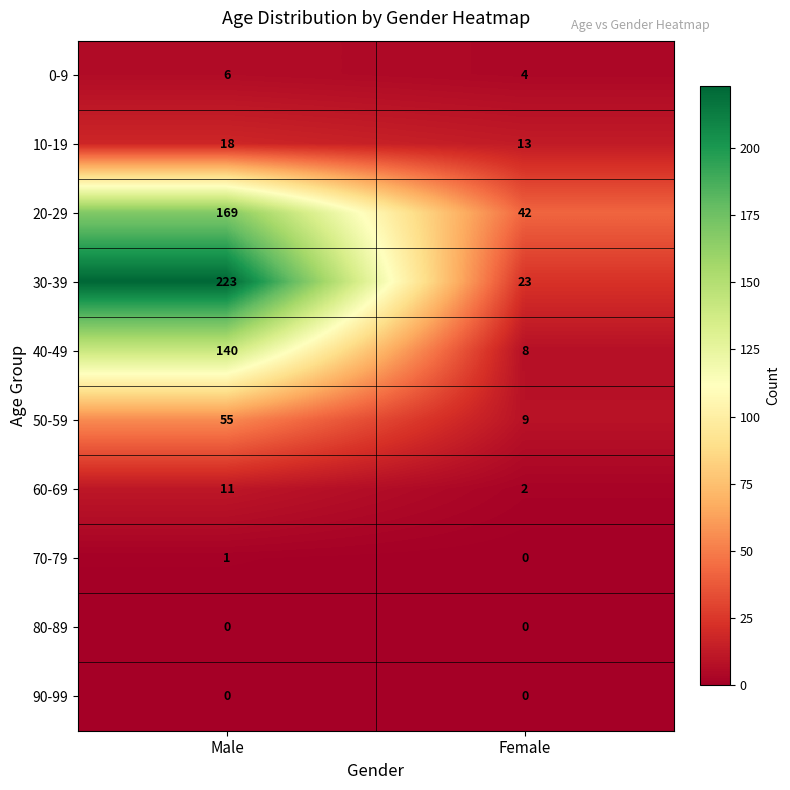

Reading left to right, transcribe all the data shown in this chart.

0-9: 6	4
10-19: 18	13
20-29: 169	42
30-39: 223	23
40-49: 140	8
50-59: 55	9
60-69: 11	2
70-79: 1	0
80-89: 0	0
90-99: 0	0